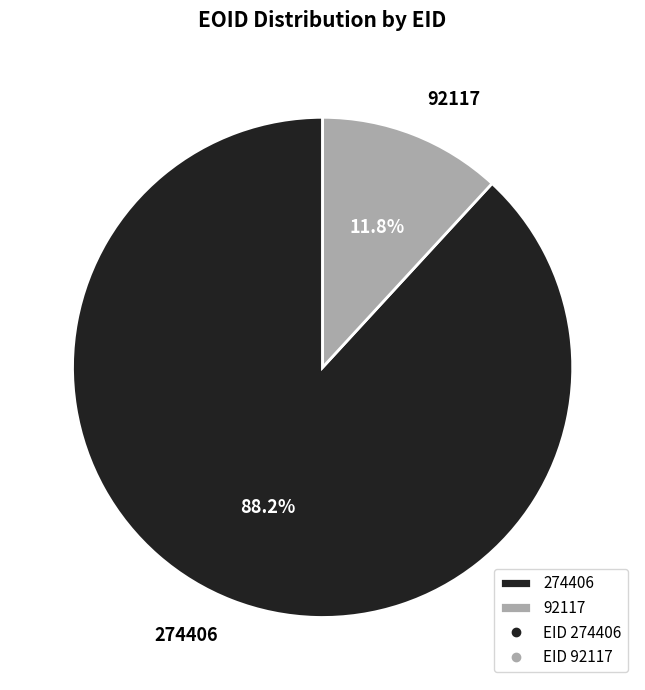

Between 92117 and 274406, which is larger?

274406